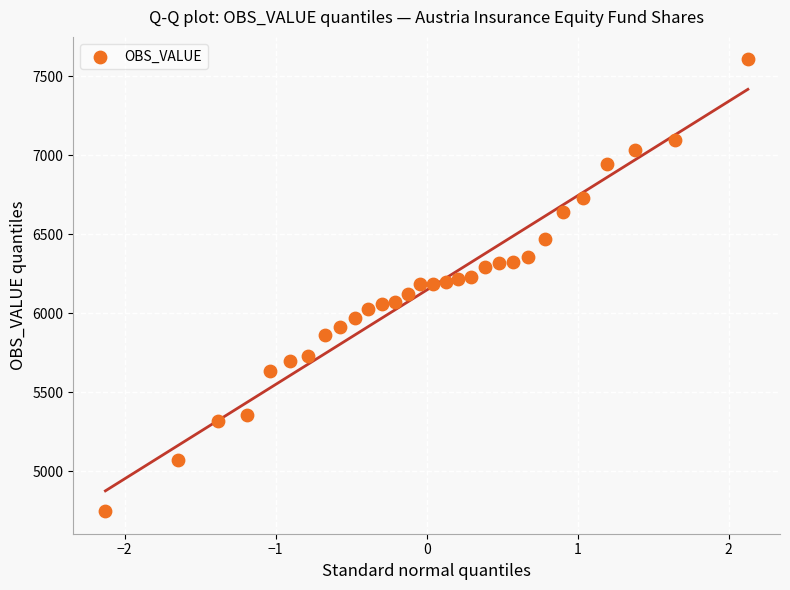

What is the range of Y values (max minus min)?

2860